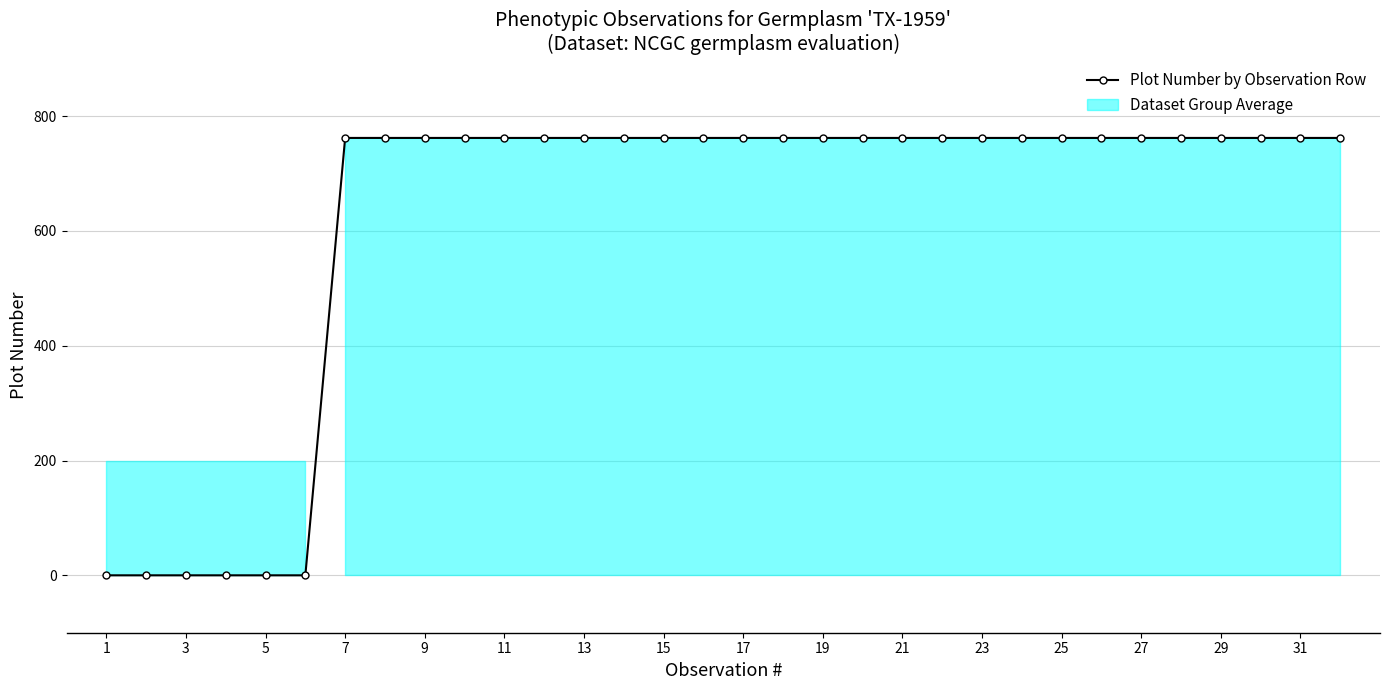

What is the value of the 17th point from the left?

762